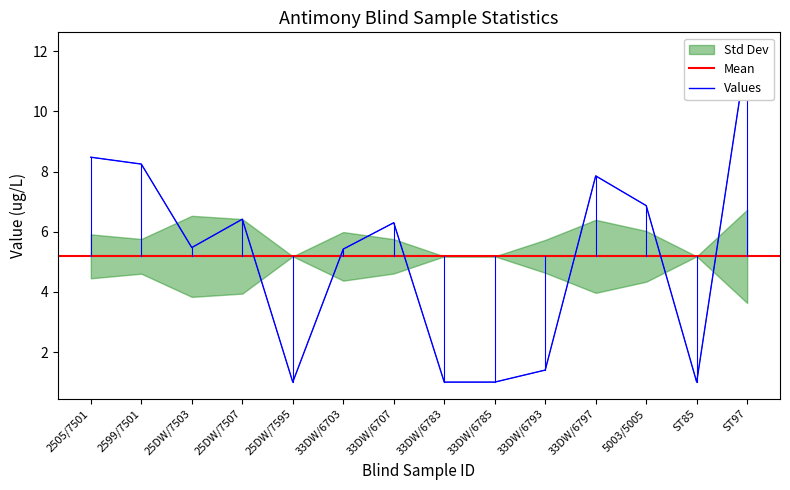

Which label corresponds to the largest value in the chart?

ST97